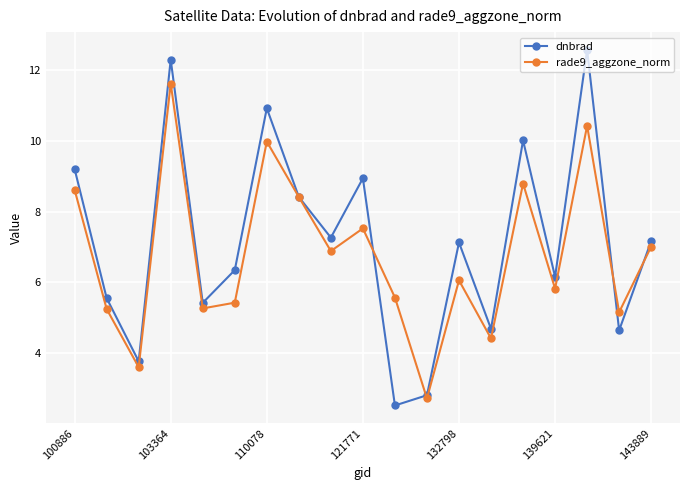

Rank the series by their average value, from lowest to highest.

rade9_aggzone_norm, dnbrad